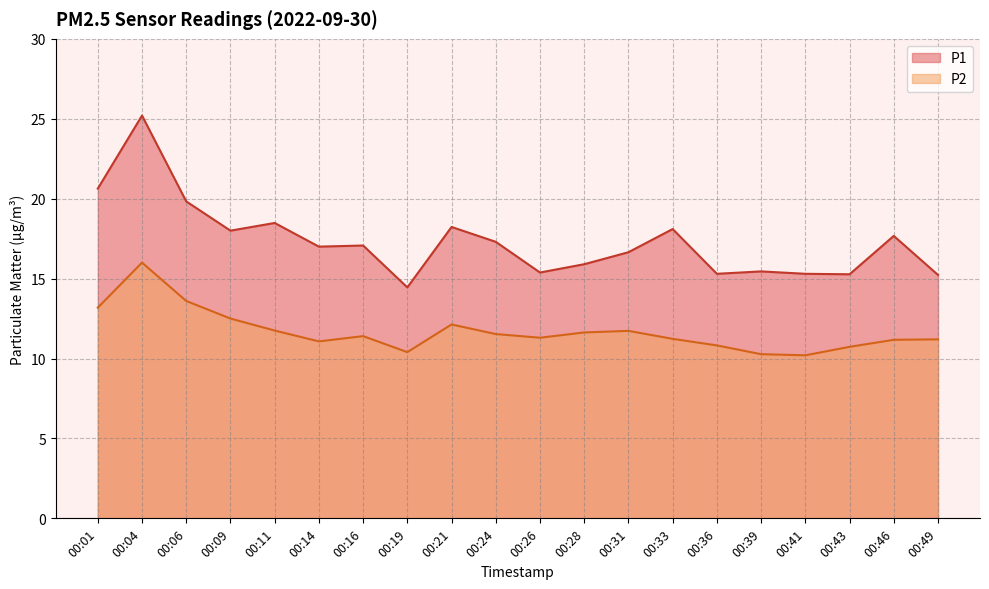

Which series has the largest range (max minus min)?

P1